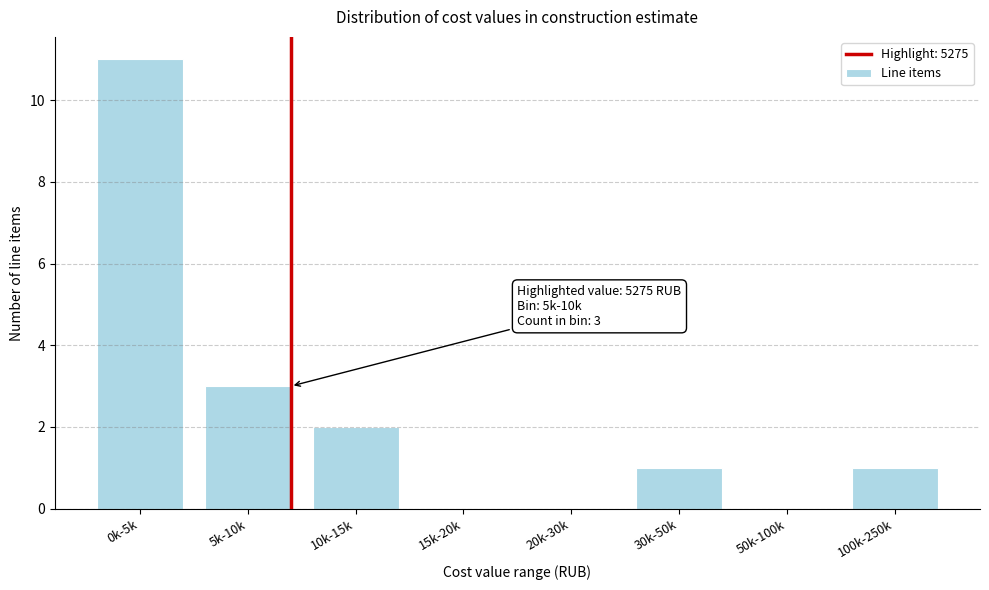

Reading right to left, what are all the values shown in this chart?

100k-250k=1	50k-100k=0	30k-50k=1	20k-30k=0	15k-20k=0	10k-15k=2	5k-10k=3	0k-5k=11